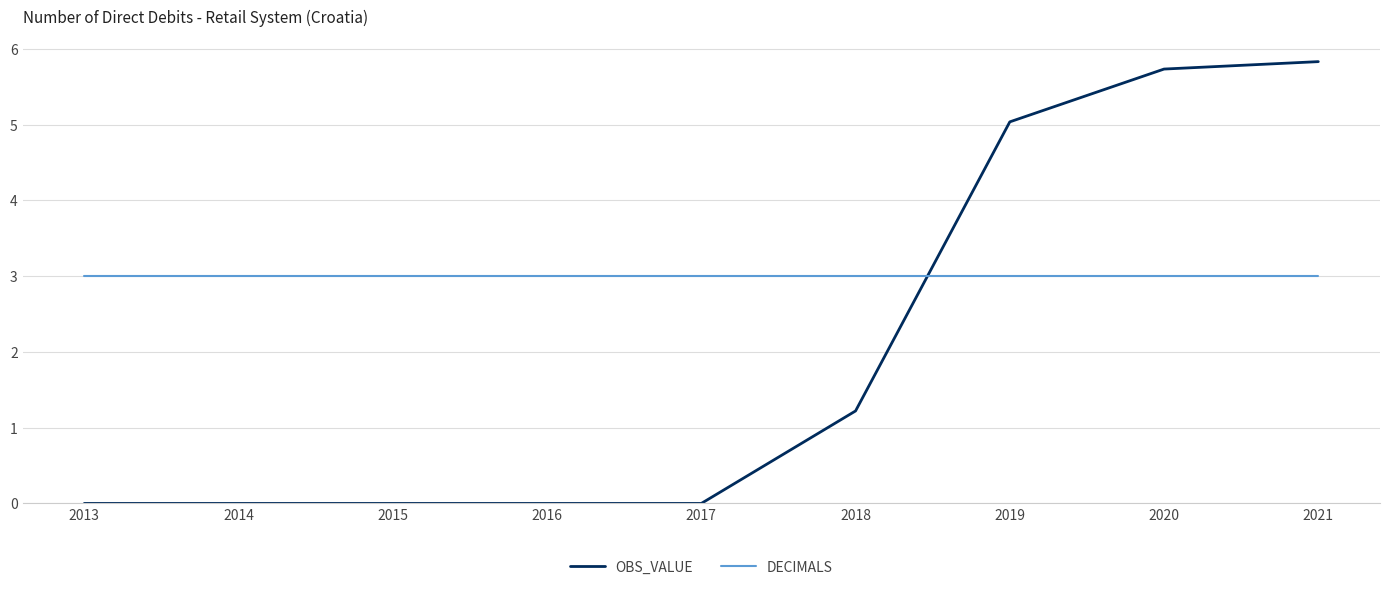

The value of DECIMALS at 2016 is 3.0. True or false?

True